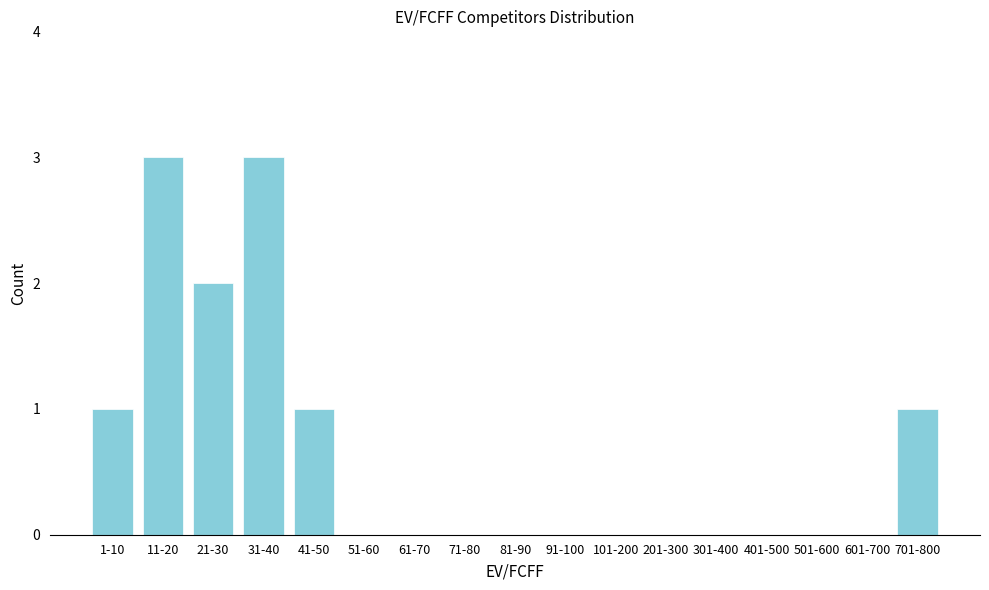

Reading left to right, transcribe all the data shown in this chart.

1-10=1	11-20=3	21-30=2	31-40=3	41-50=1	51-60=0	61-70=0	71-80=0	81-90=0	91-100=0	101-200=0	201-300=0	301-400=0	401-500=0	501-600=0	601-700=0	701-800=1